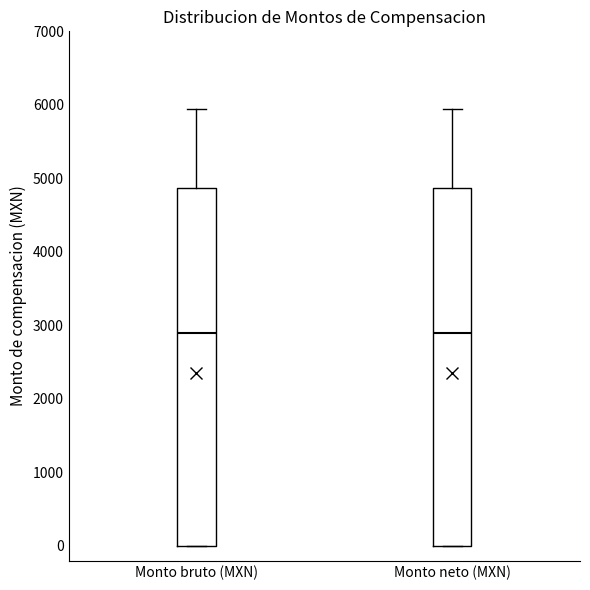

Reading left to right, read every box against the y-axis: the position of its median line, the range the box covers, and the ends of its whiskers. The values are not printed on the chart, so give them approximately, as read against the axis.

Monto bruto (MXN): median 2900, box 0 to 4900, whiskers 0 to 6000
Monto neto (MXN): median 2900, box 0 to 4900, whiskers 0 to 6000